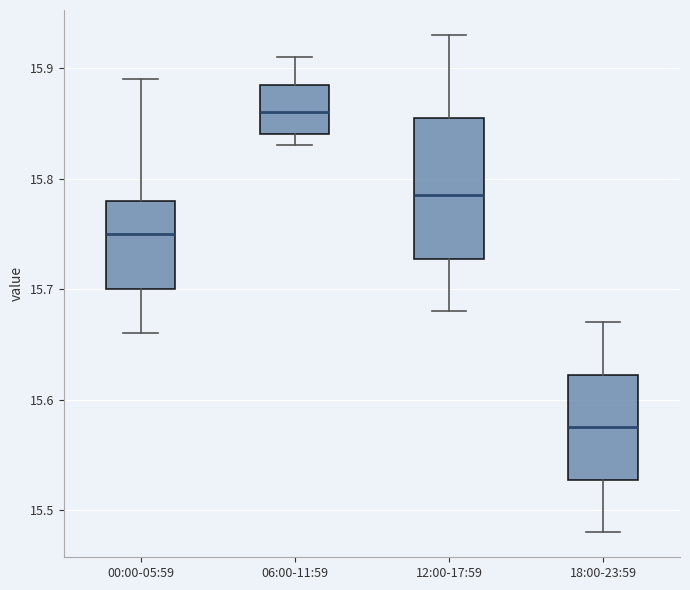

Which box is the tallest, from its lower edge to its upper edge?

12:00-17:59